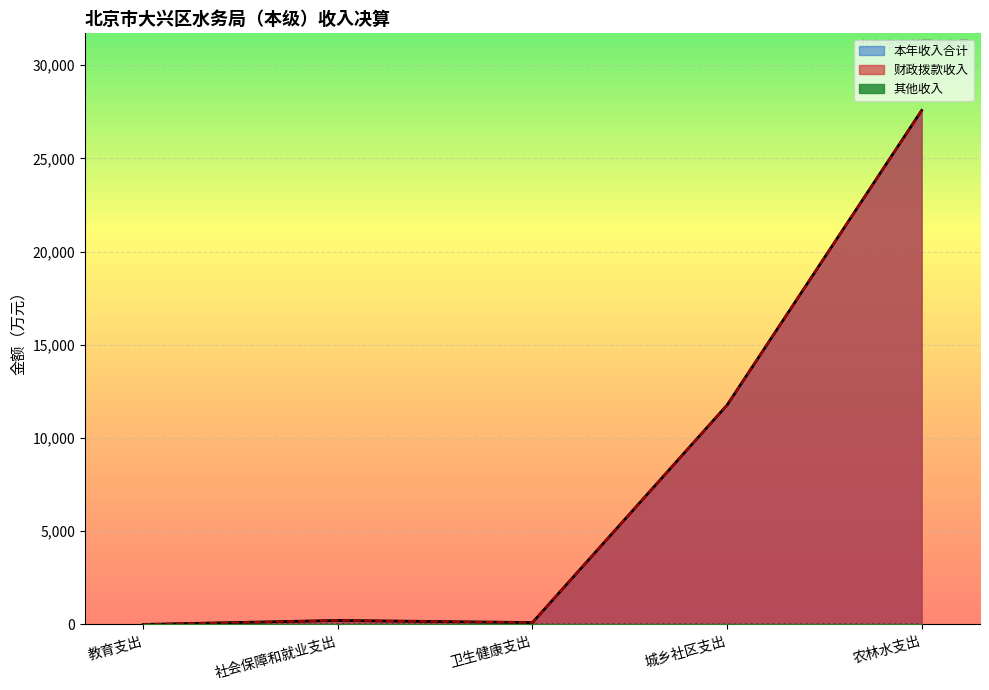

True or false: 财政拨款收入 has more than 0 interior local peaks.

True